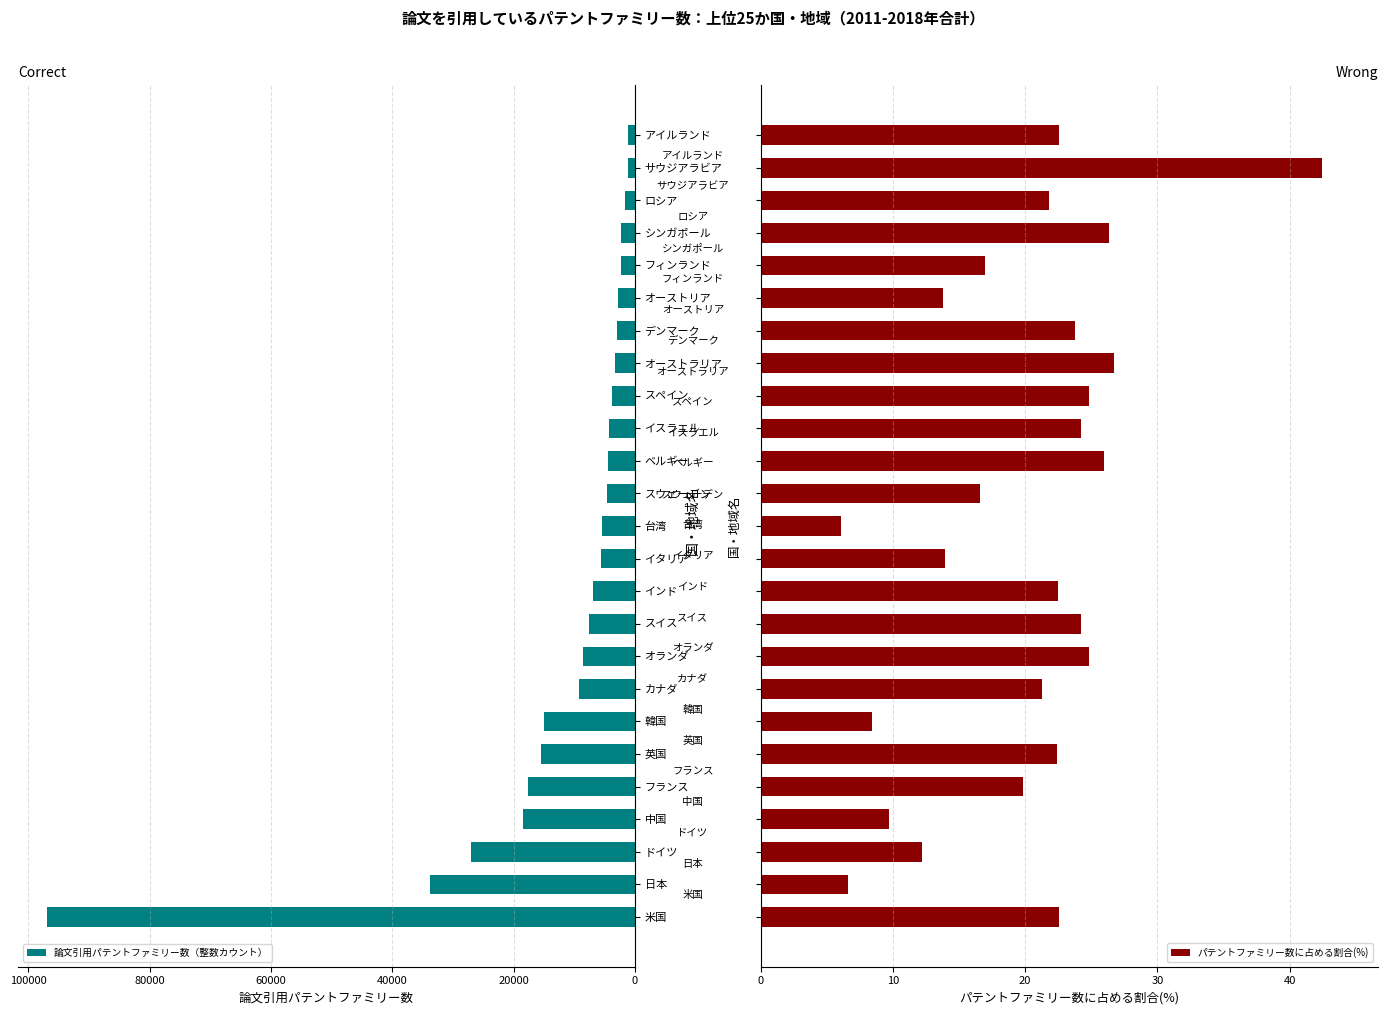

List the series in order of their peak value, highest first.

論文引用パテントファミリー数（整数カウント）, パテントファミリー数に占める割合(%)